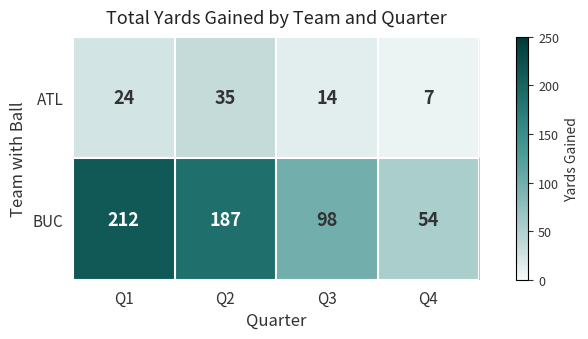

At how many categories does at least one series exceed 135?

2